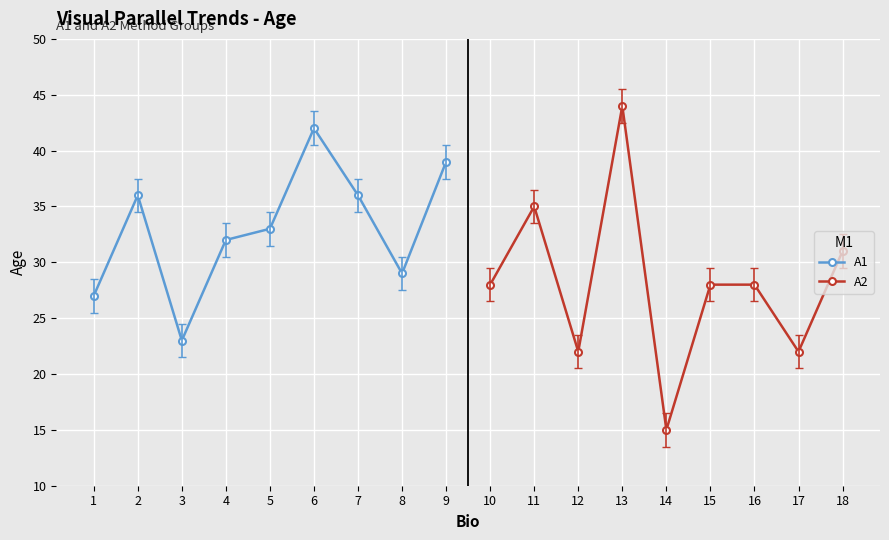

What is the maximum value for A1?

42